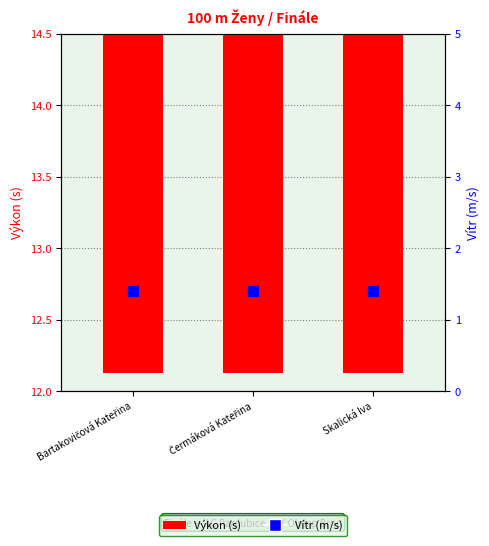

At which category is the sum across all series the highest?

Čermáková Kateřina